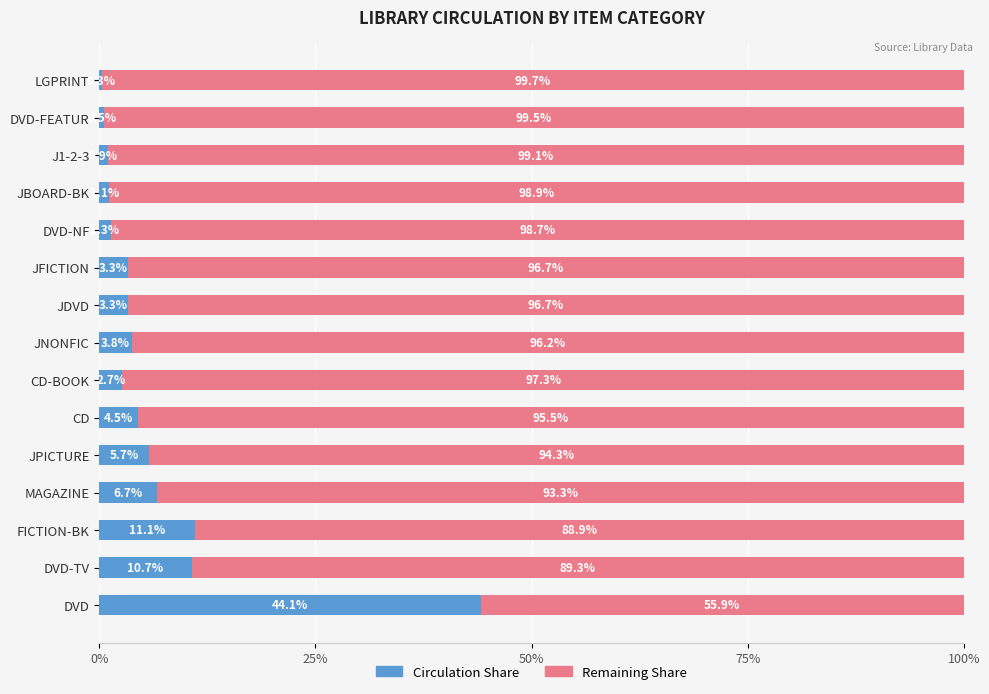

Which category has the highest value in the Circulation Share series?

DVD